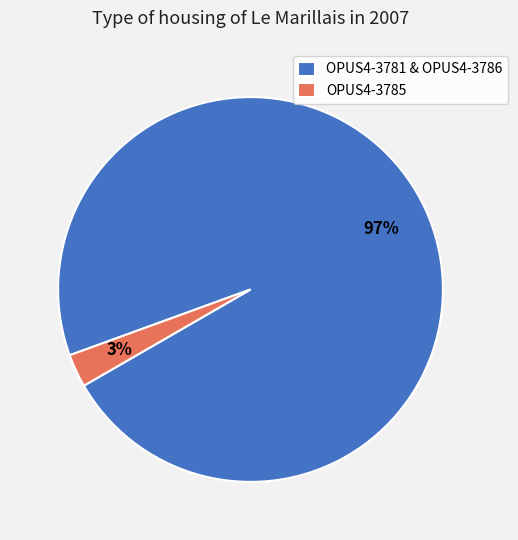

True or false: OPUS4-3785 accounts for 3% of the total.

True